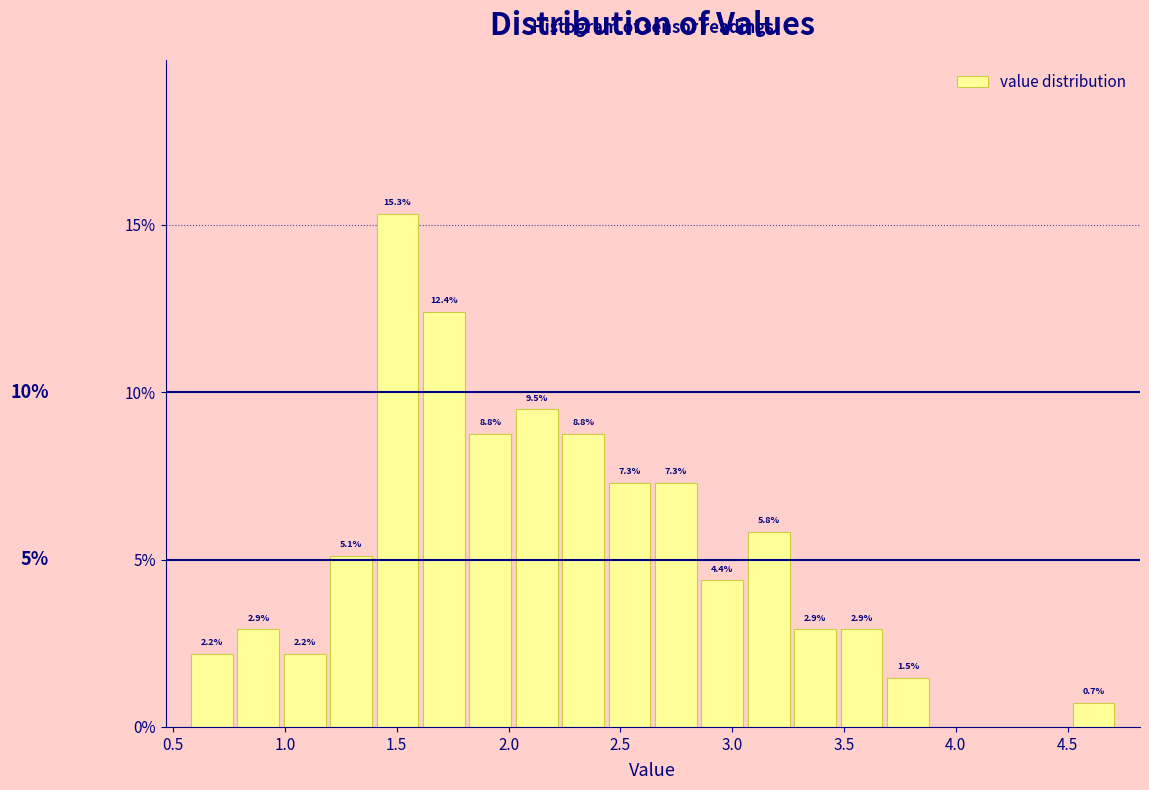

Which range on the x-axis has the tallest bar?

1.40 to 1.60